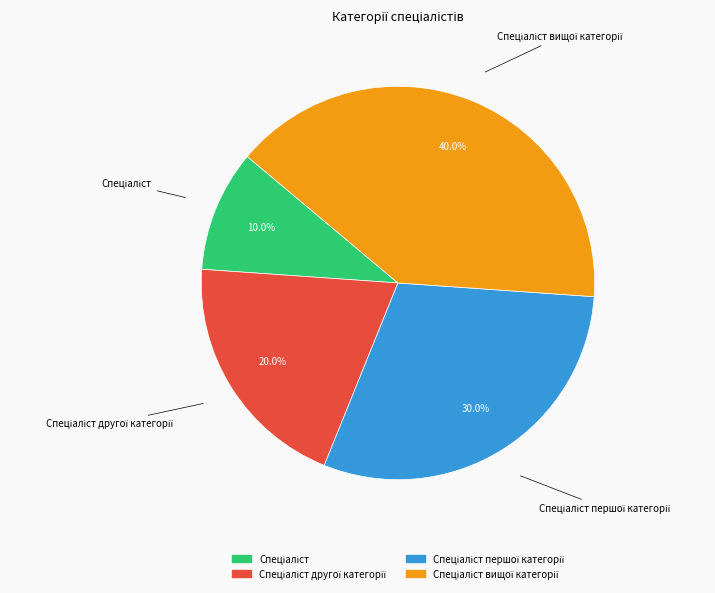

Is there a majority slice in this chart?

No